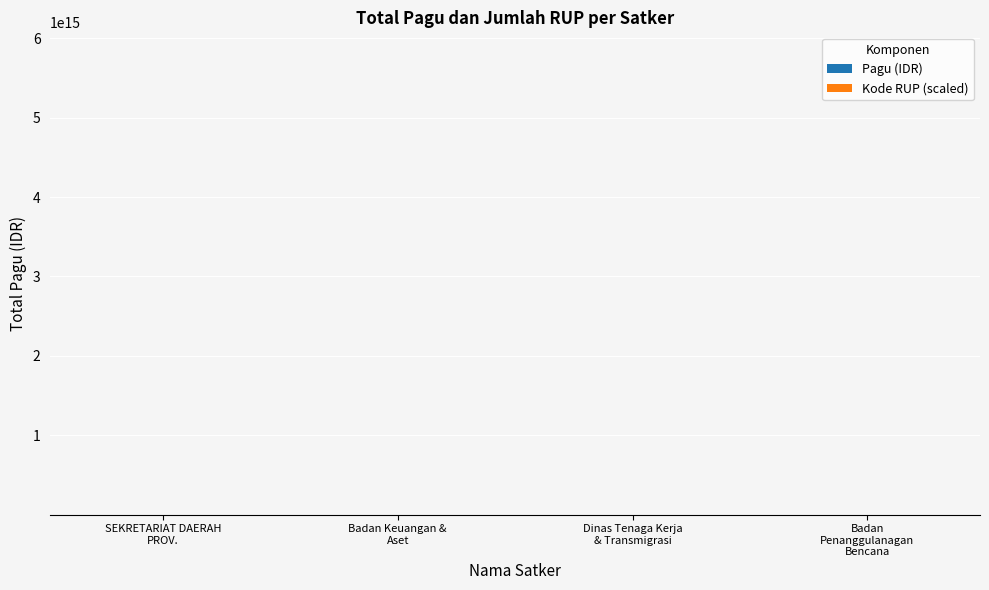

Are the bars grouped side by side (vs. stacked)?

No